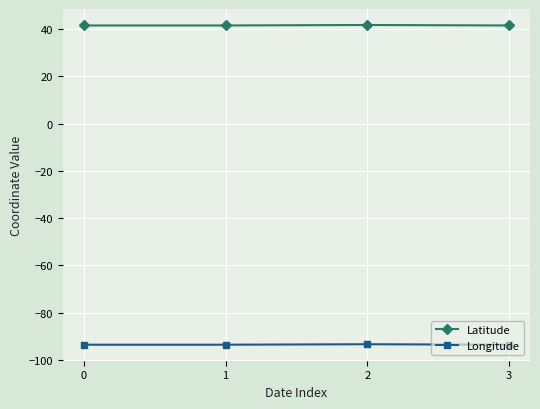

The value of Longitude at 1 is -143.9. True or false?

False